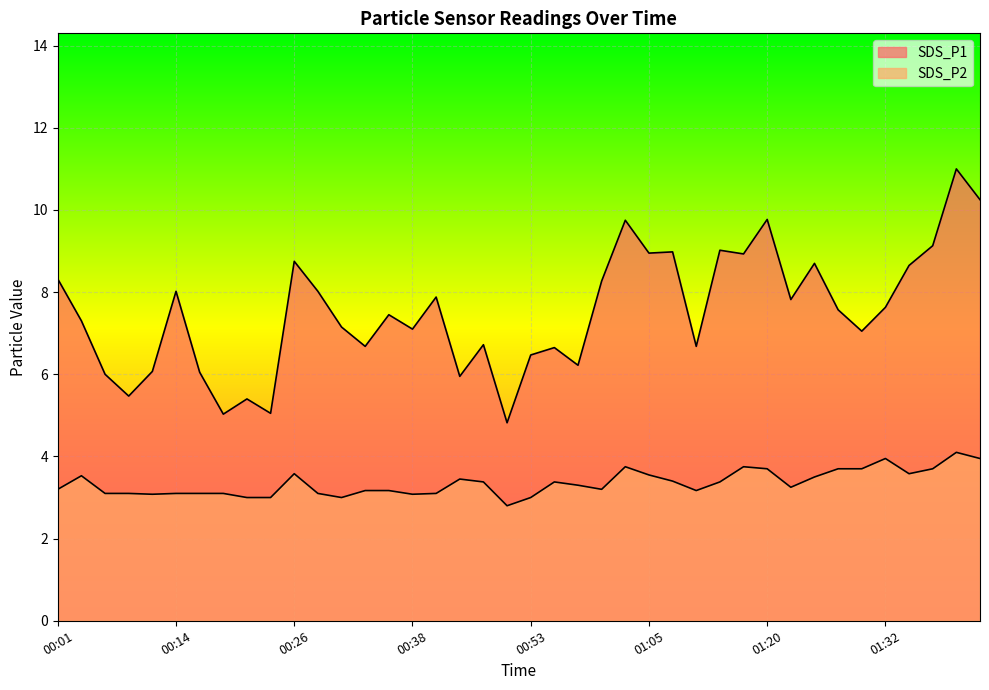

At 00:16, list the series in order from smallest to largest.

SDS_P2, SDS_P1